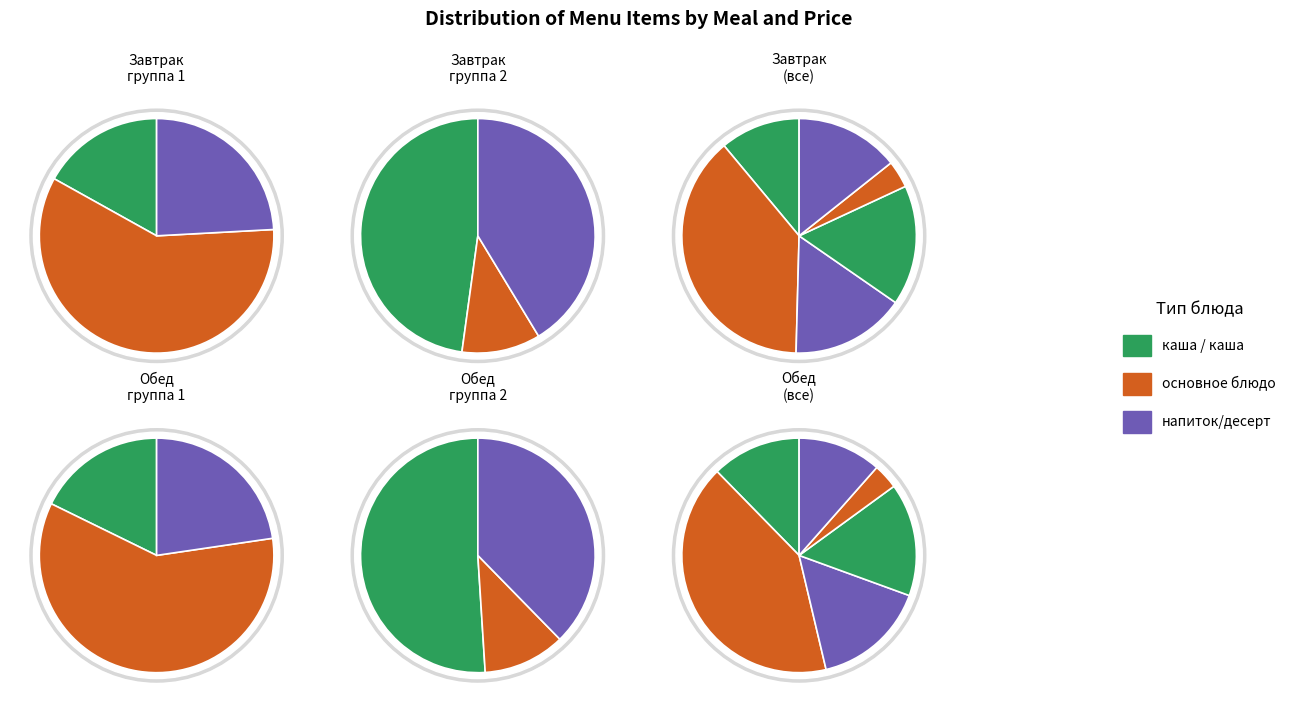

Count the number of slices in the pie.

6